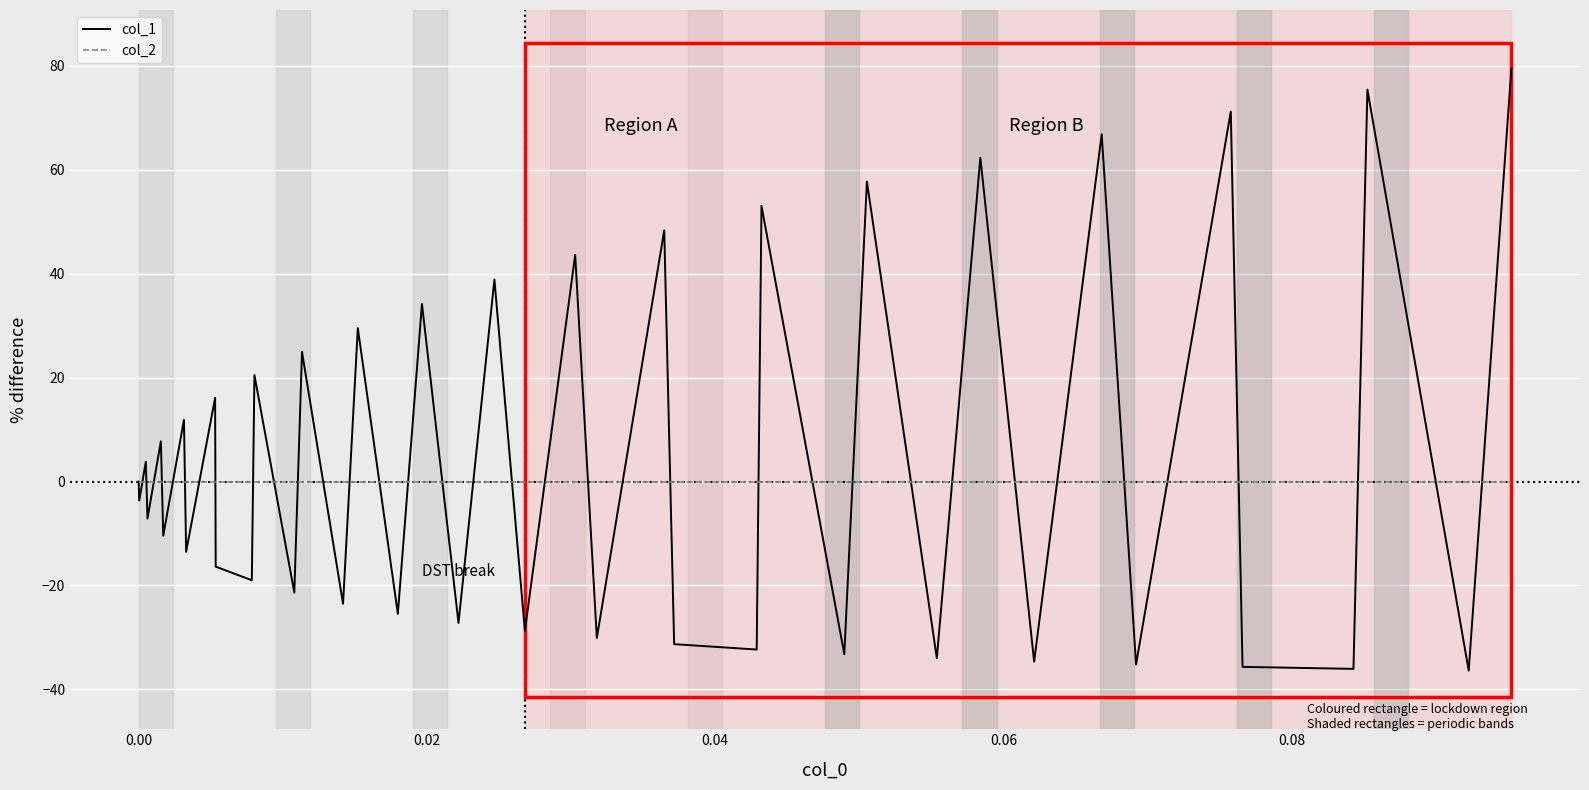

What is the maximum value shown in the chart?

79.5